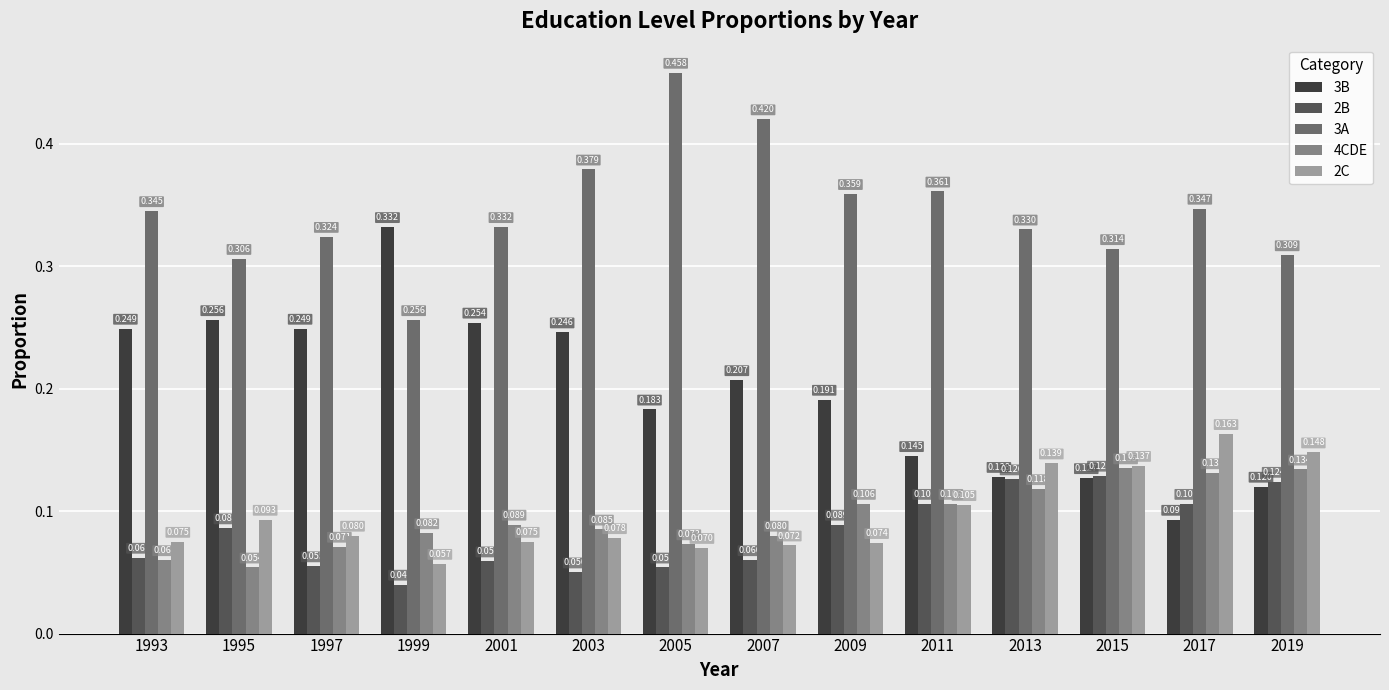

Rank the series at 2003 from highest to lowest value.

3A, 3B, 4CDE, 2C, 2B